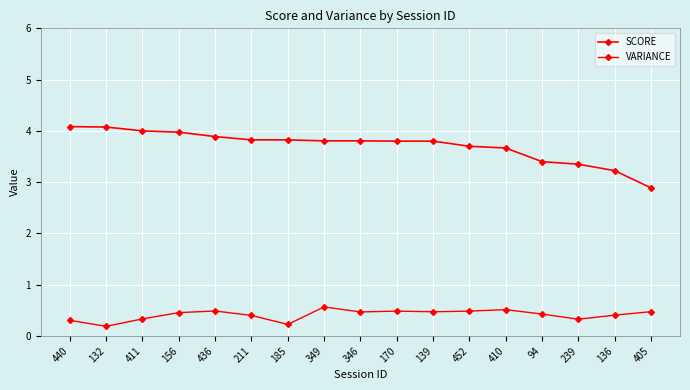

How many data points does each series have?

17